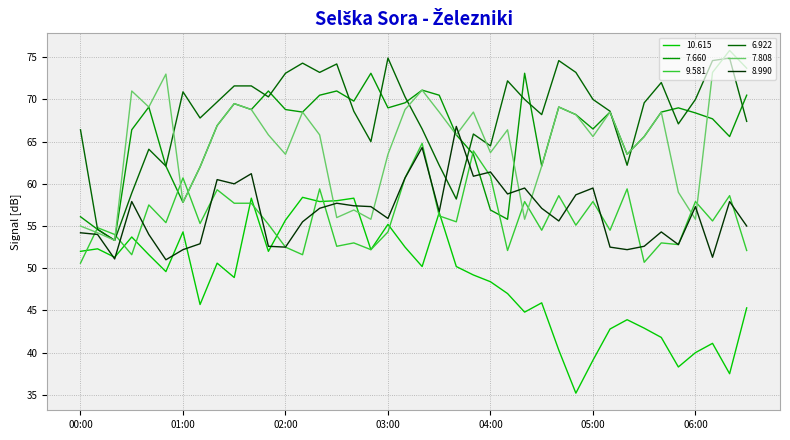

What is the difference between the second highest and minimum values in the 6.922 series?

21.6